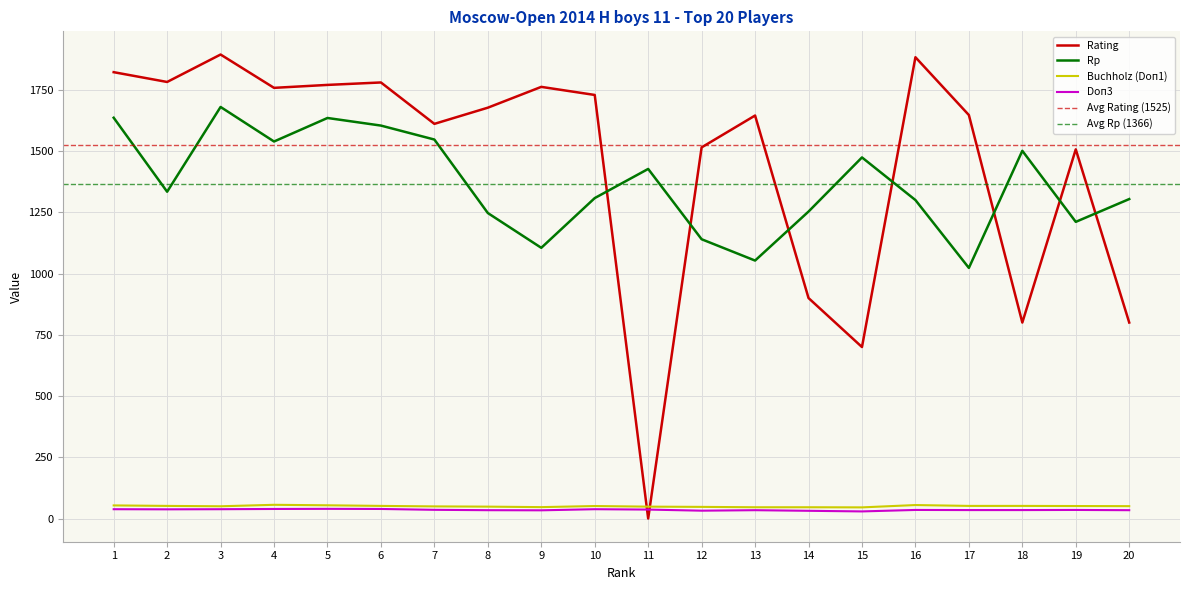

True or false: Doп1 has a value of 30.8 at 6.

False